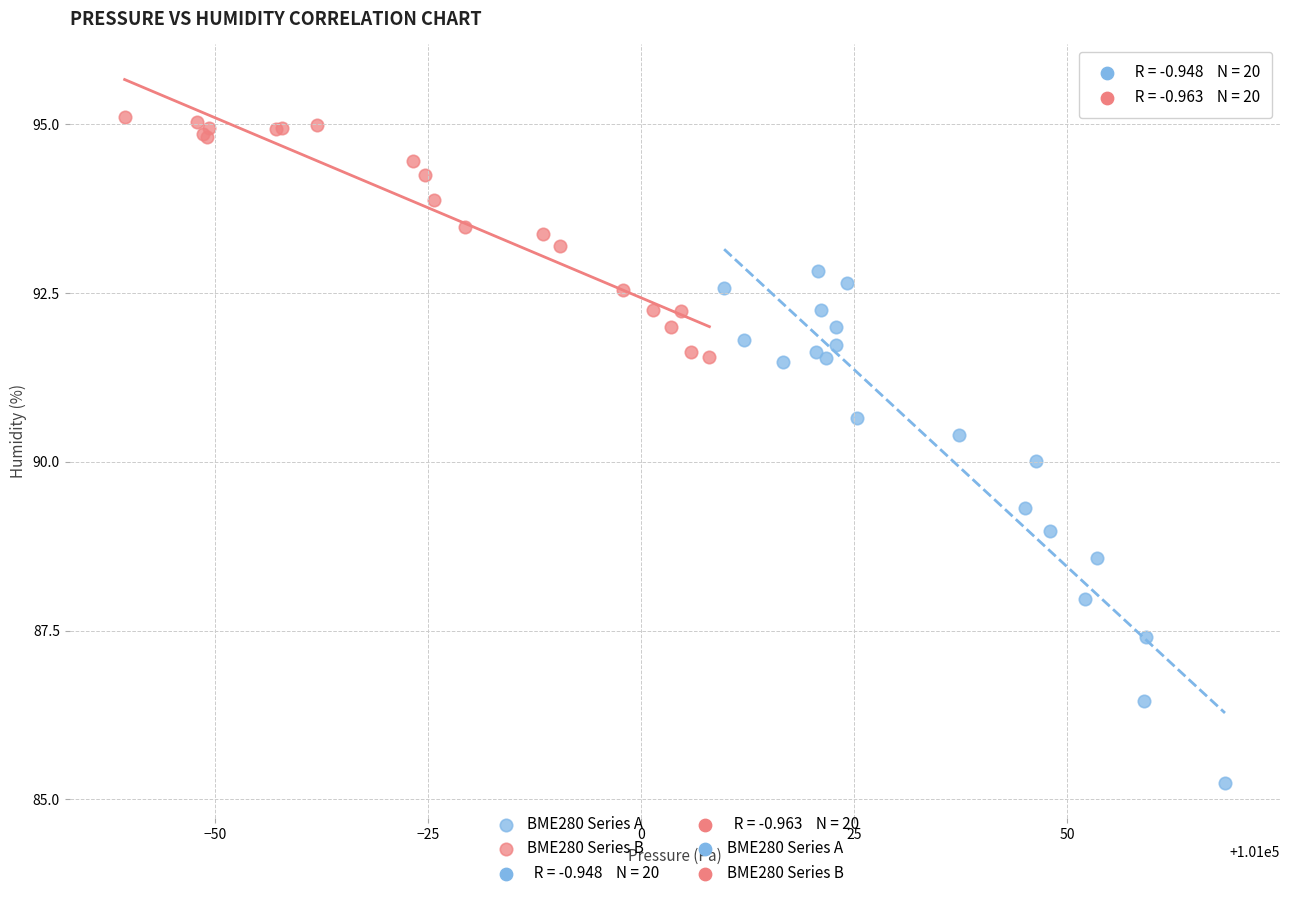

Which series has the largest Y range (max minus min)?

BME280 Series A